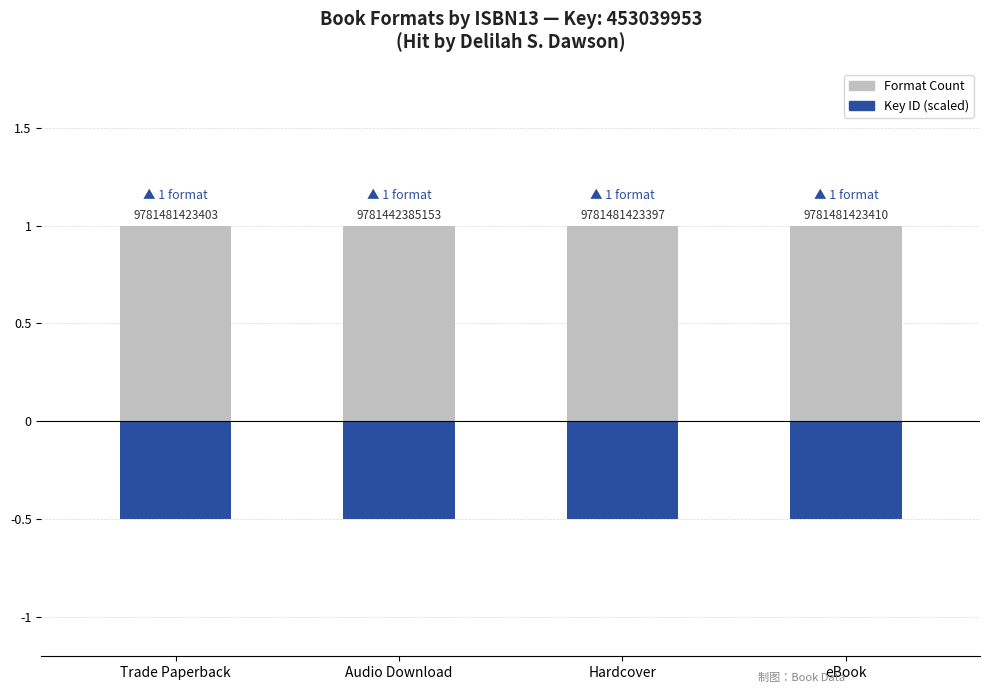

Reading left to right, extract all data points from this chart.

Format Count: 1.0	1.0	1.0	1.0
Key ID (scaled): -0.5	-0.5	-0.5	-0.5